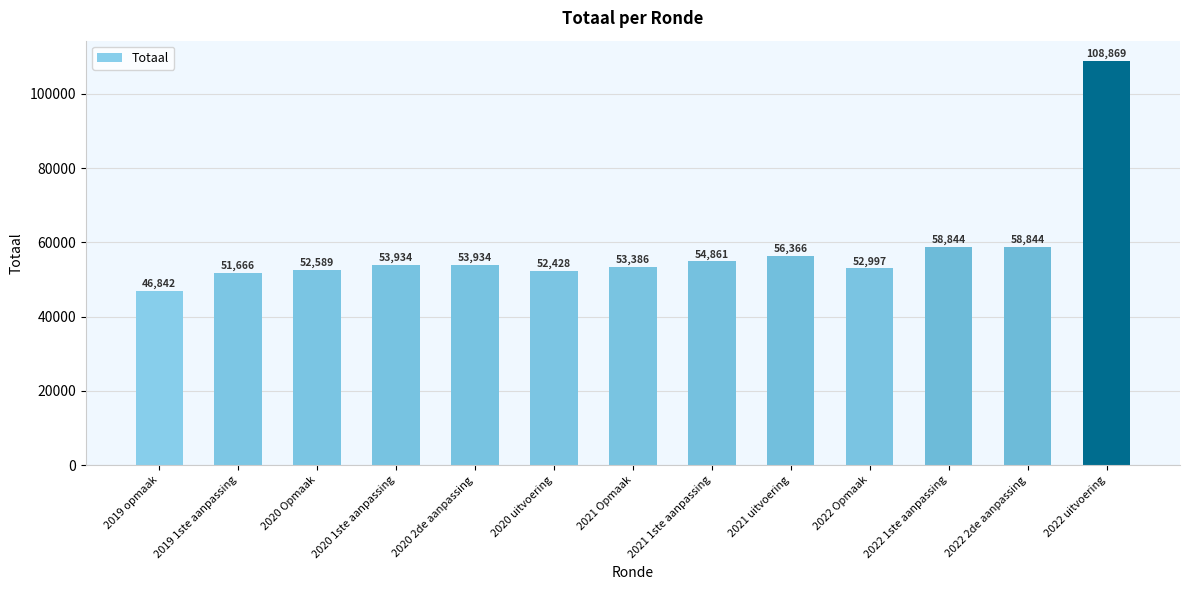

Reading left to right, what are all the values shown in this chart?

2019 opmaak=46842	2019 1ste aanpassing=51666	2020 Opmaak=52589	2020 1ste aanpassing=53934	2020 2de aanpassing=53934	2020 uitvoering=52428	2021 Opmaak=53386	2021 1ste aanpassing=54861	2021 uitvoering=56366	2022 Opmaak=52997	2022 1ste aanpassing=58844	2022 2de aanpassing=58844	2022 uitvoering=108869